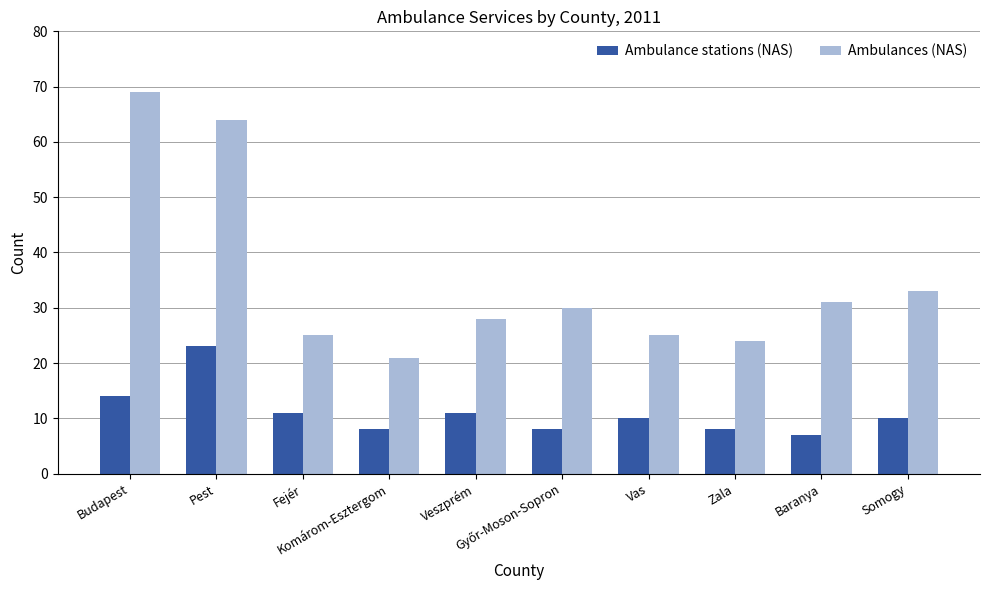

Where is Ambulance stations (NAS) nearest to the value 15?

Budapest